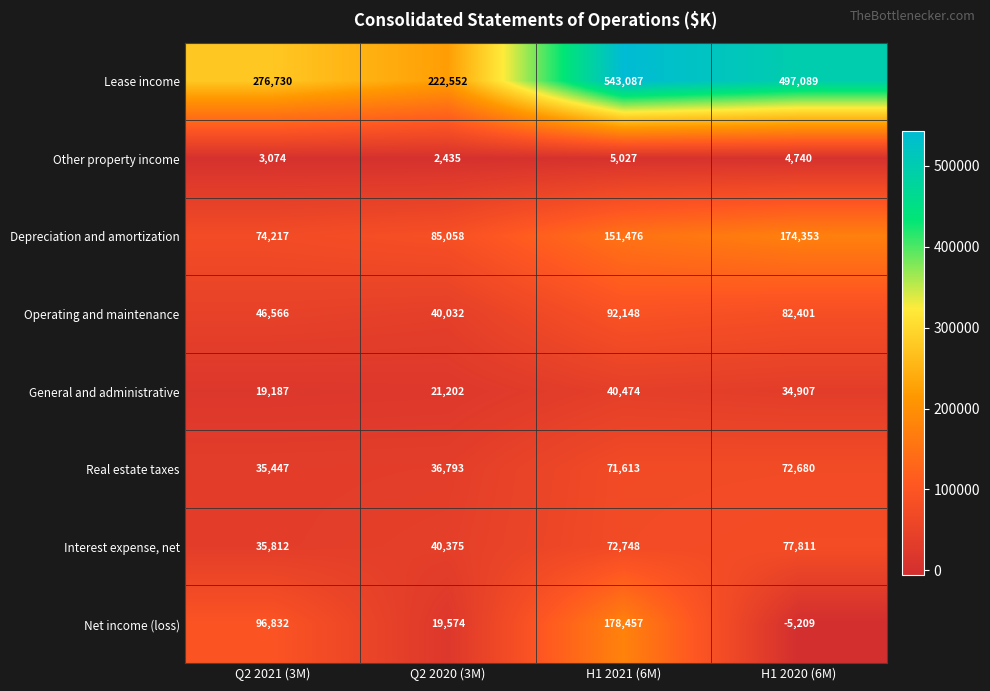

The Net income (loss) series shows 127234 at Q2 2021 (3M). True or false?

False